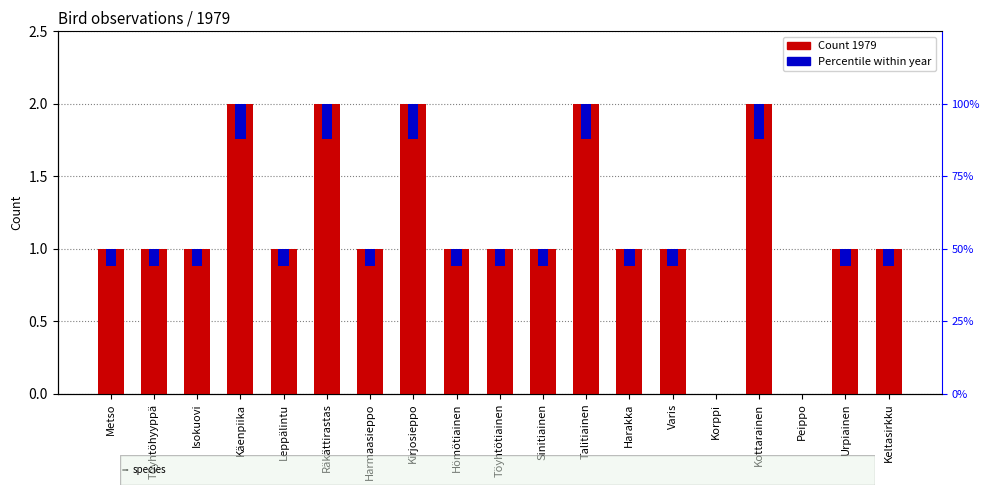

What is the average value?

1